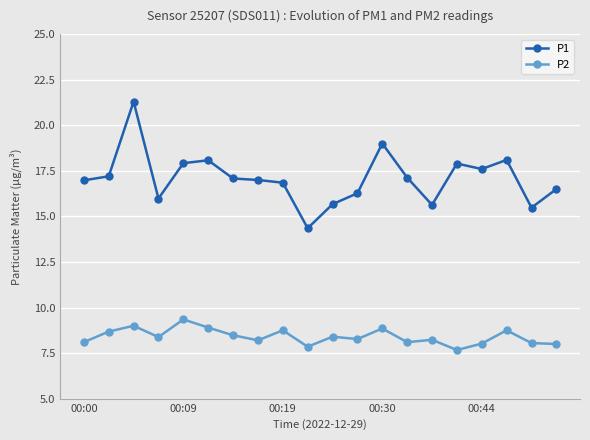

Which series has the largest range (max minus min)?

P1